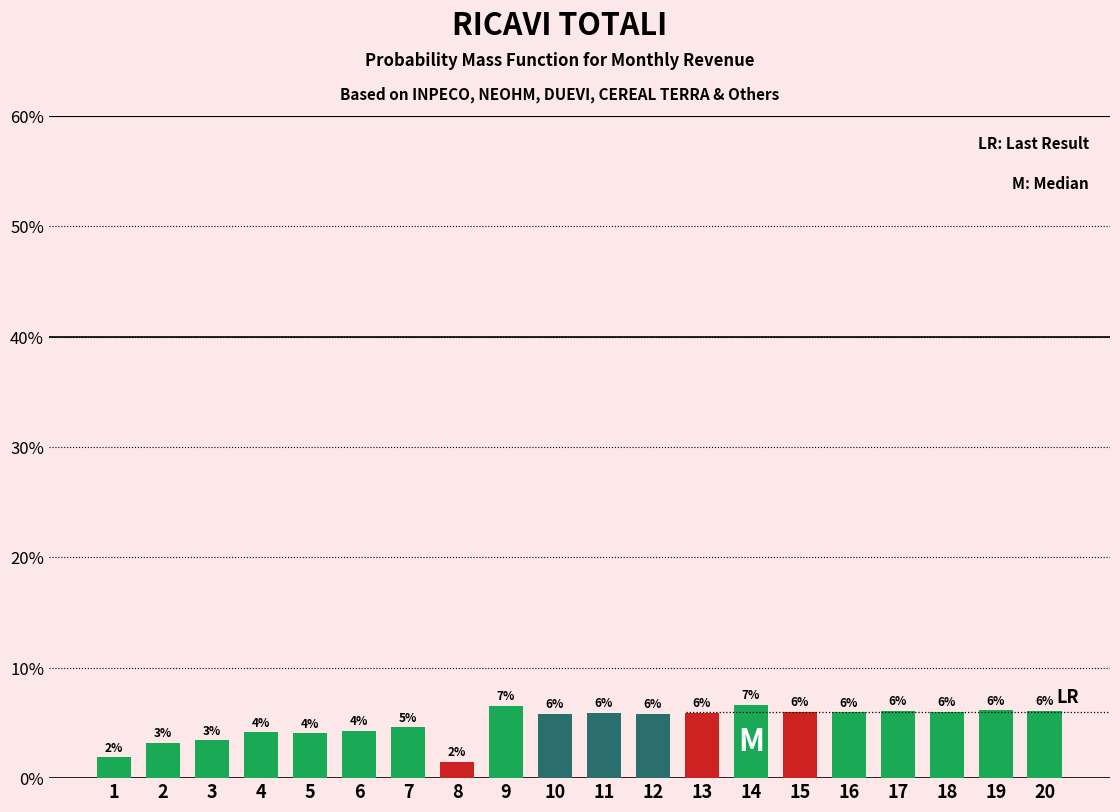

Which has a higher value, 11 or 6?

11